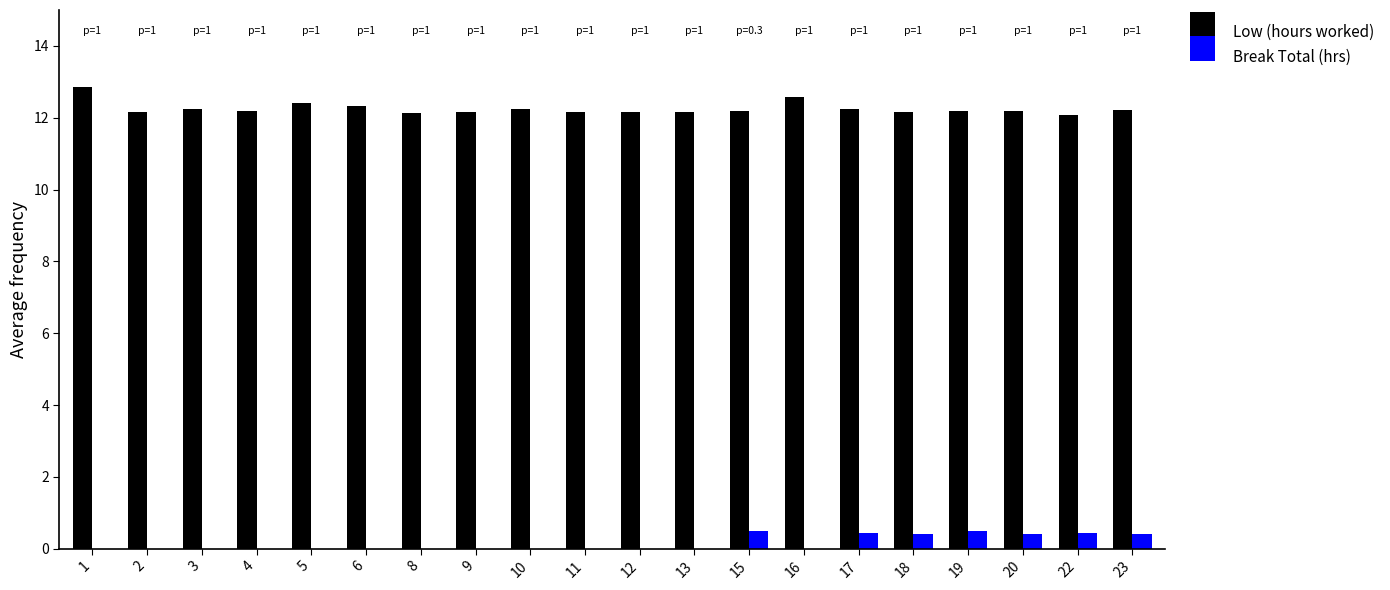

Which series has the largest total across all categories?

Low (hours worked)